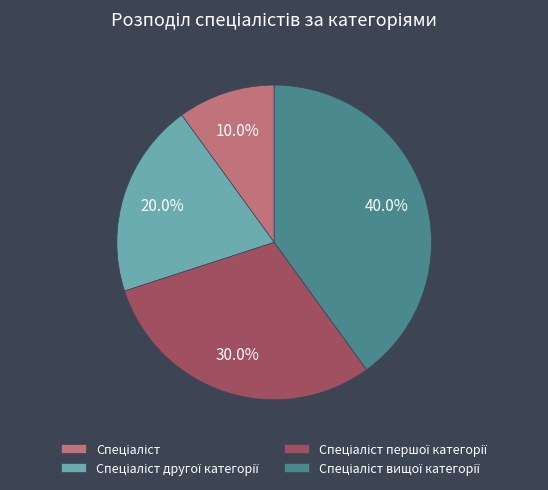

To the nearest percent, what is the average slice percentage?

25%